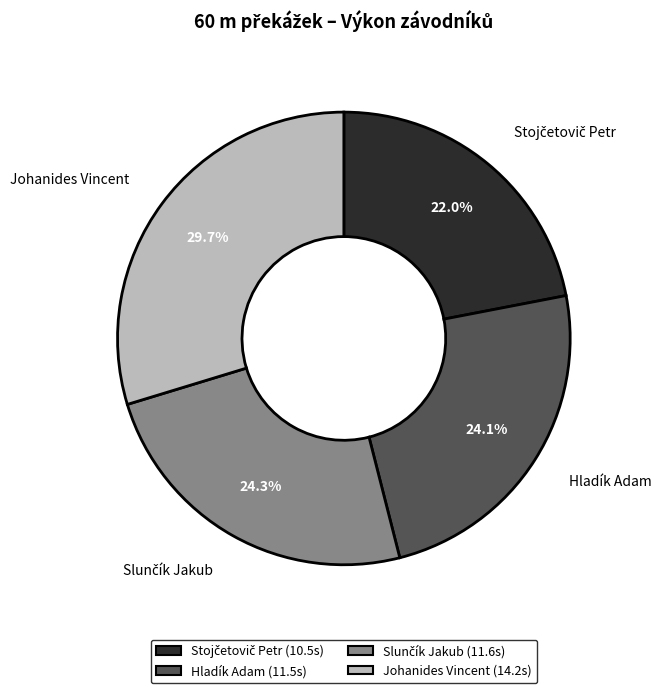

How many slices are in this pie chart?

4